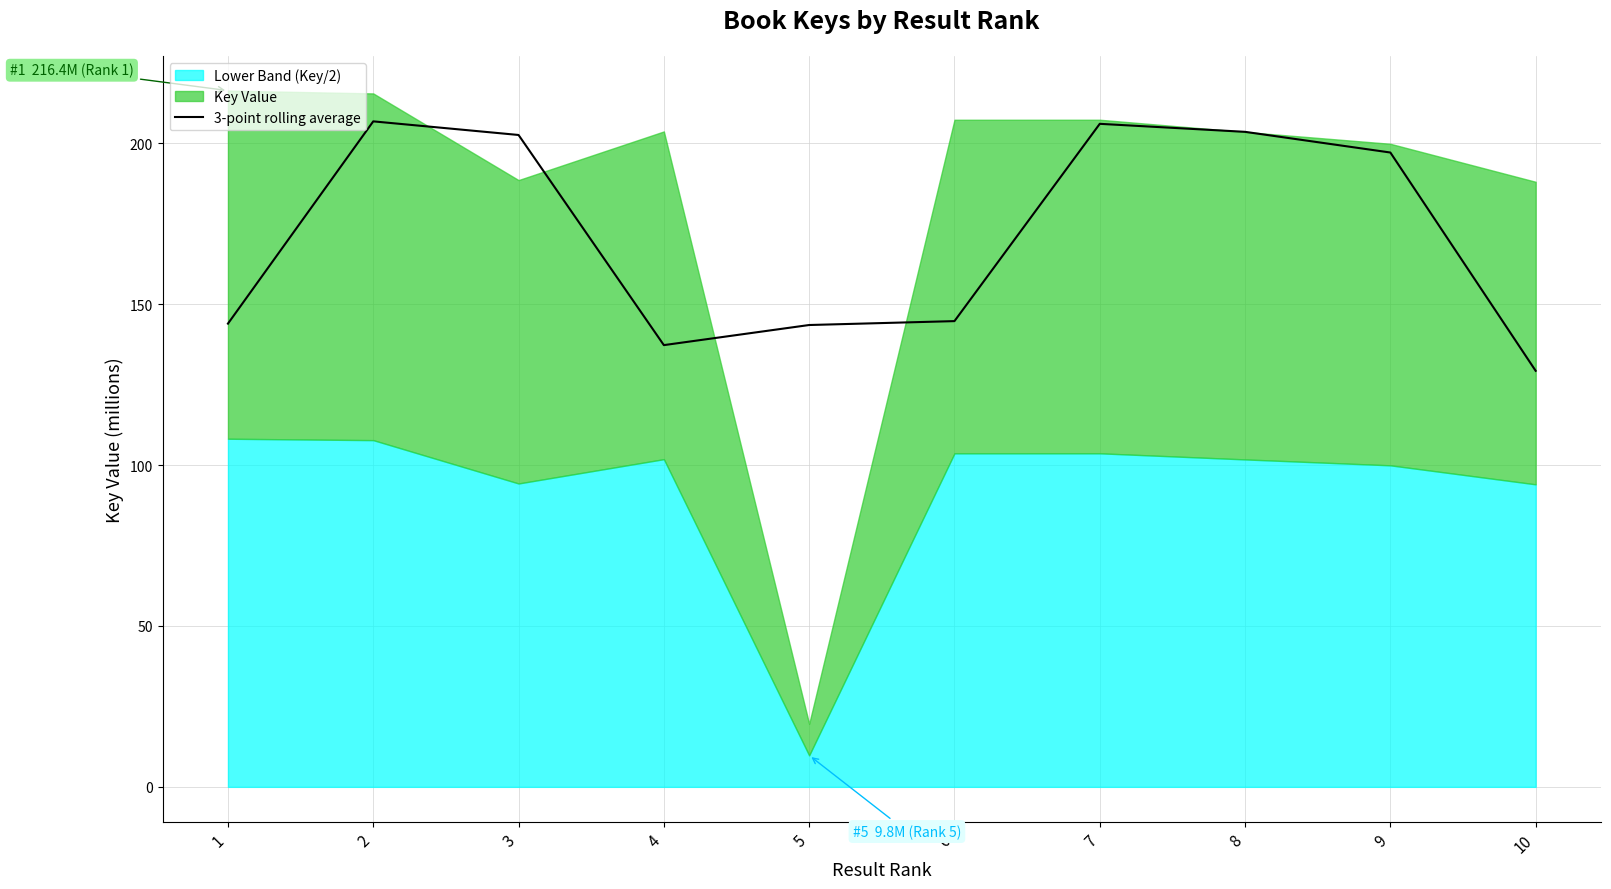

Is it true that the value at 8 is 203.5?

True